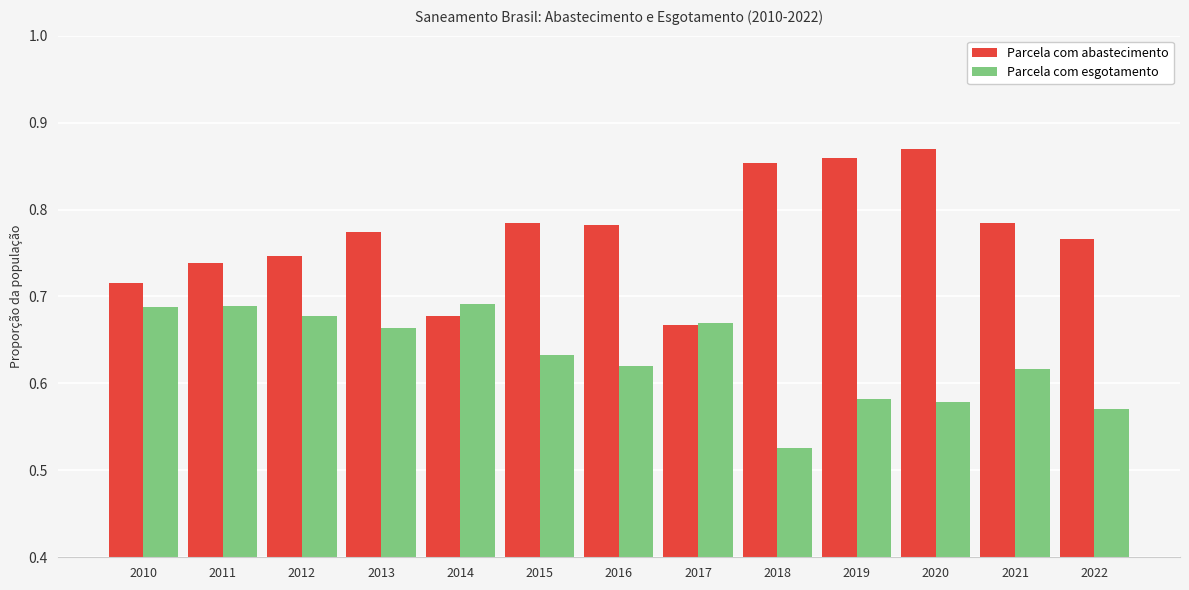

Which series has the largest range (max minus min)?

Parcela com abastecimento